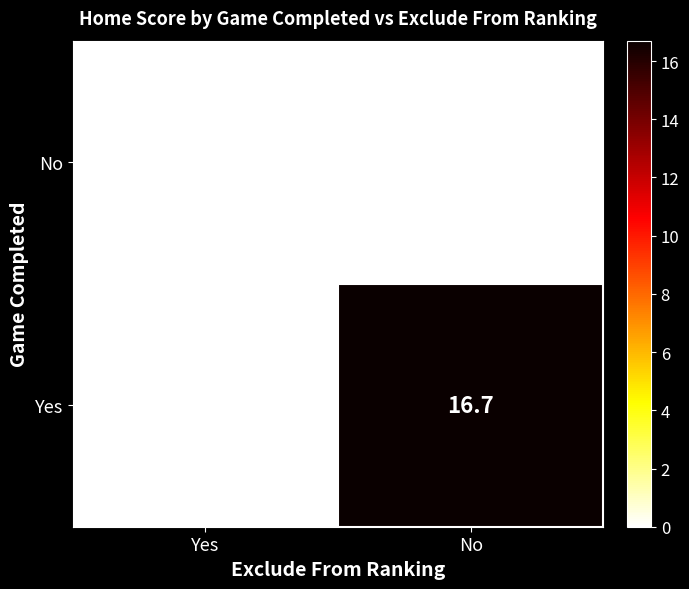

Which series has the widest spread of values?

Yes